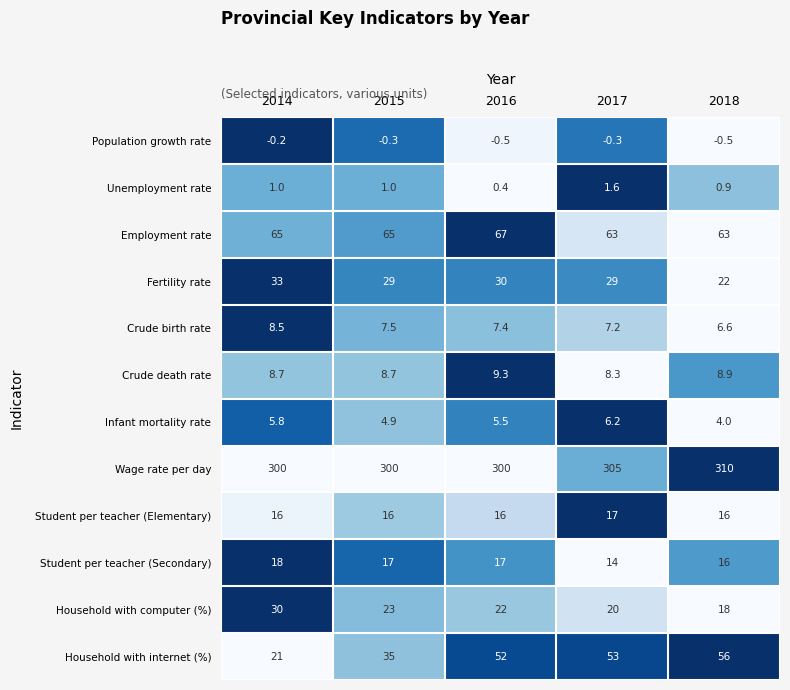

At which label does Household with internet (%) reach its minimum?

2014